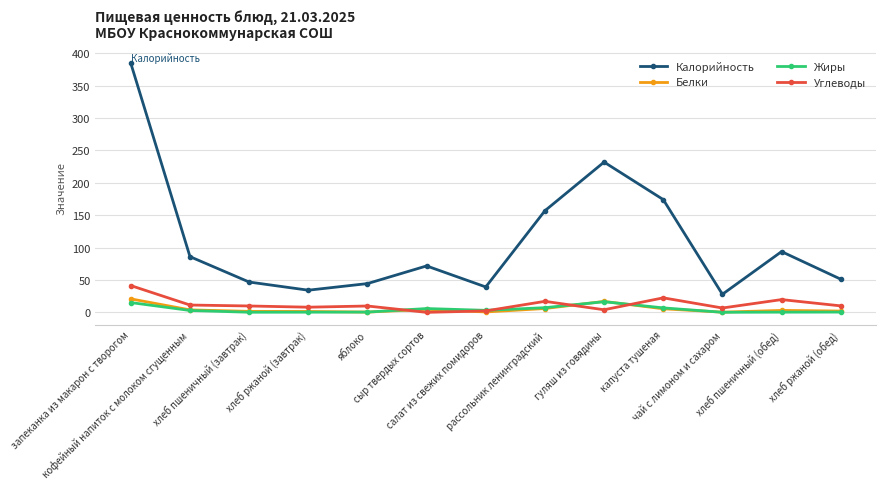

What is the value of the Калорийность point at the 3rd from the left?

46.8